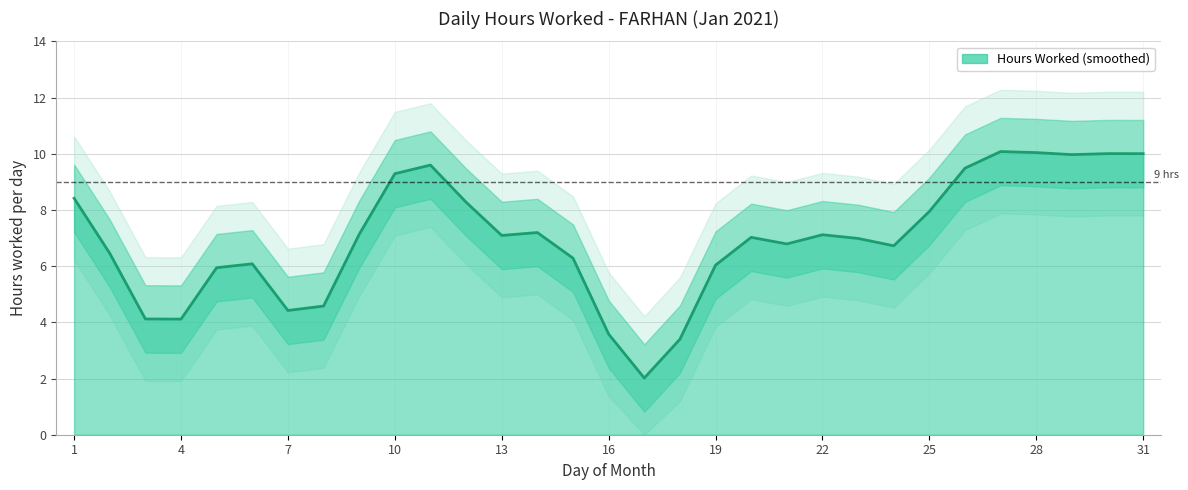

Where does the data first go above 9?

1